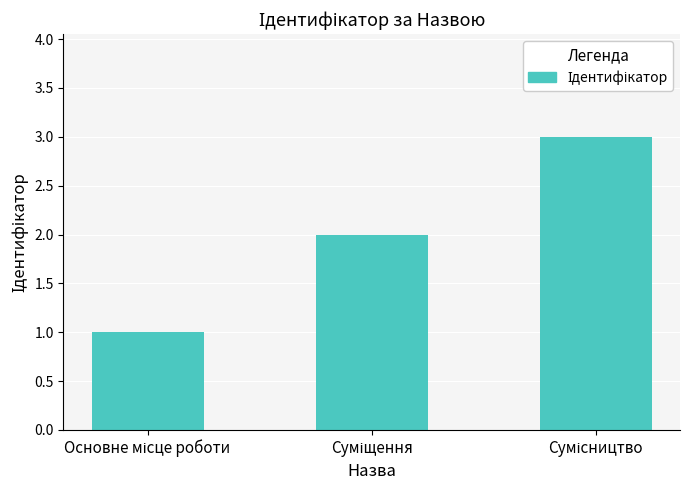

What is the sum of all values?

6